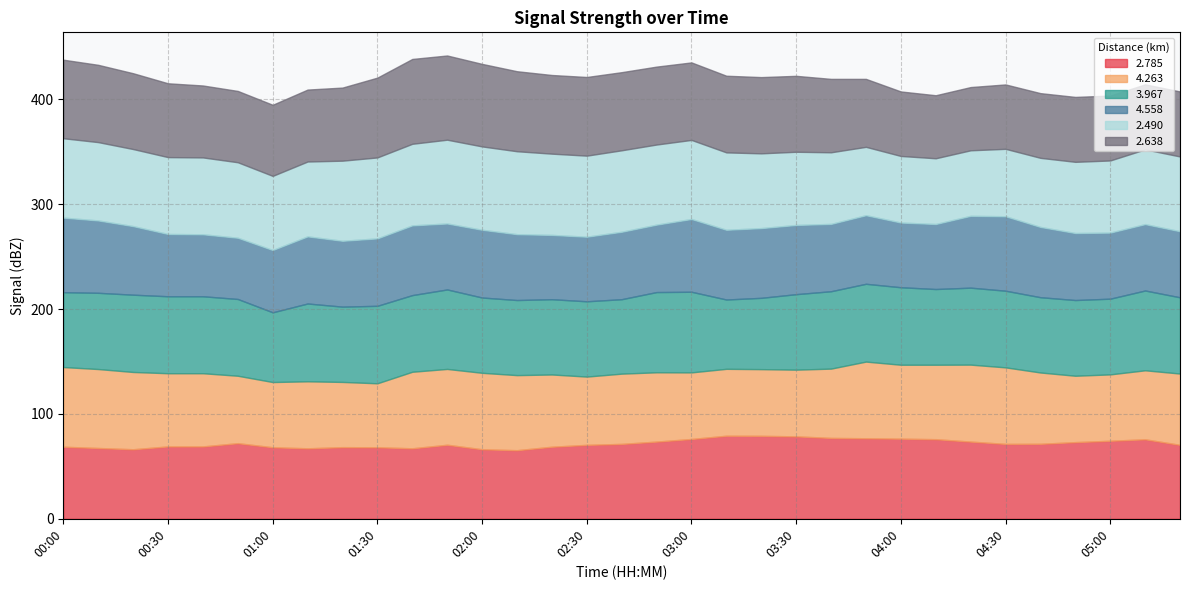

Does the chart have visible grid lines?

Yes